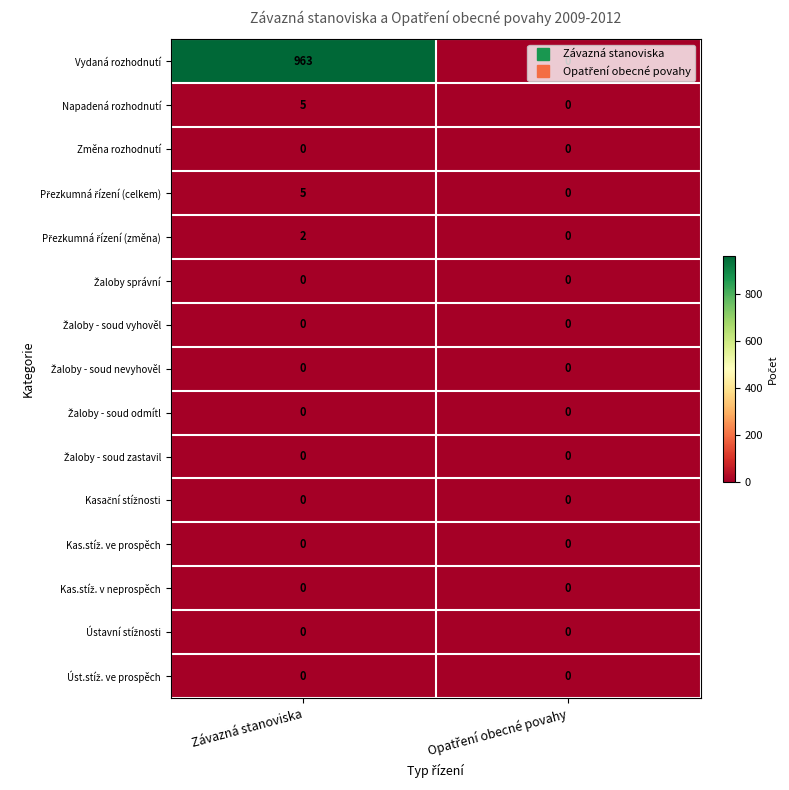

What is the total value across all series at Závazná stanoviska?

975